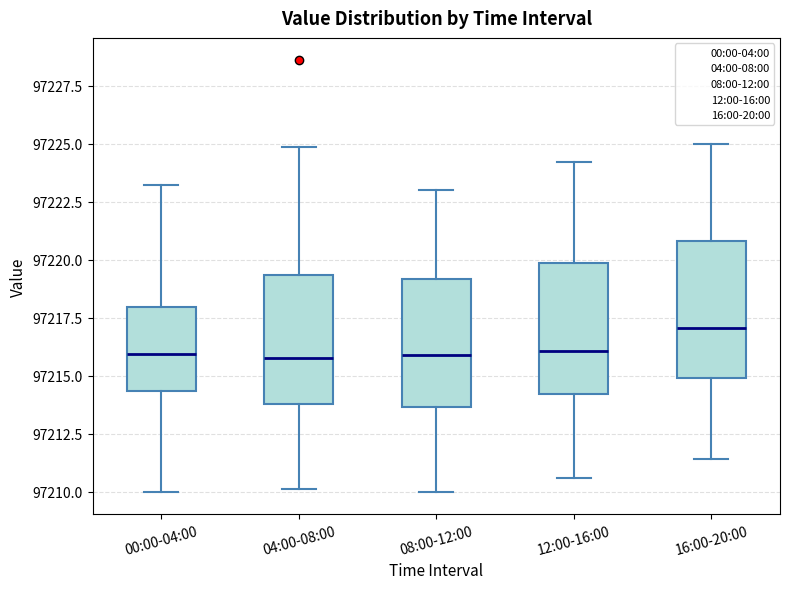

Reading left to right, transcribe this box plot: for each box, give where its median line is, the range the box spans, and where its two whiskers end, as read against the y-axis. The values are not printed on the chart, so give them approximately, as read against the axis.

00:00-04:00: median 97216.0, box 97214.5 to 97218.0, whiskers 97210.0 to 97223.0
04:00-08:00: median 97216.0, box 97214.0 to 97219.5, whiskers 97210.0 to 97225.0
08:00-12:00: median 97216.0, box 97213.5 to 97219.0, whiskers 97210.0 to 97223.0
12:00-16:00: median 97216.0, box 97214.0 to 97220.0, whiskers 97210.5 to 97224.0
16:00-20:00: median 97217.0, box 97215.0 to 97221.0, whiskers 97211.5 to 97225.0